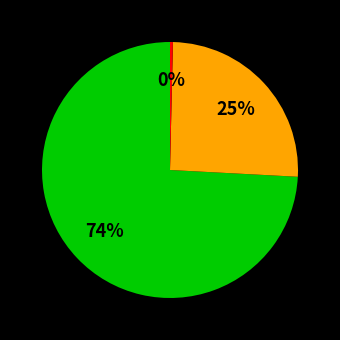

Does any single category account for the majority?

Yes